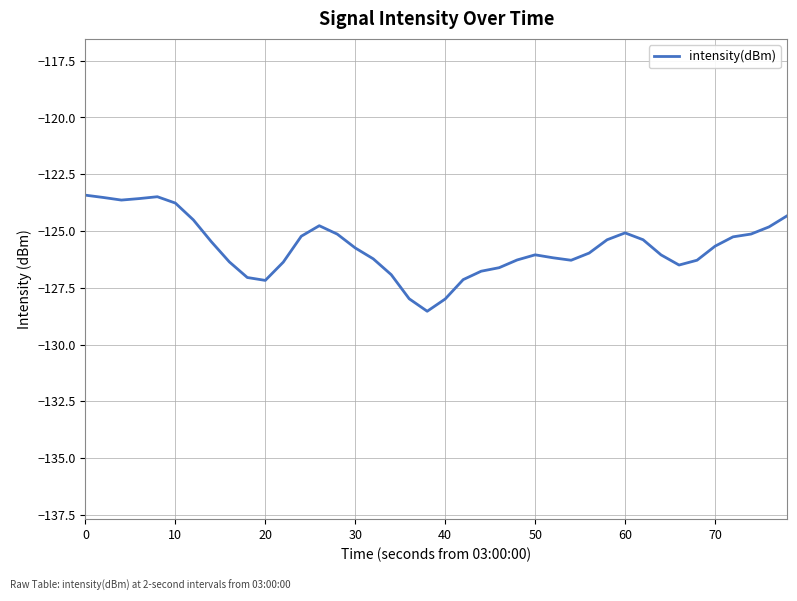

What is the maximum value shown in the chart?

-123.4